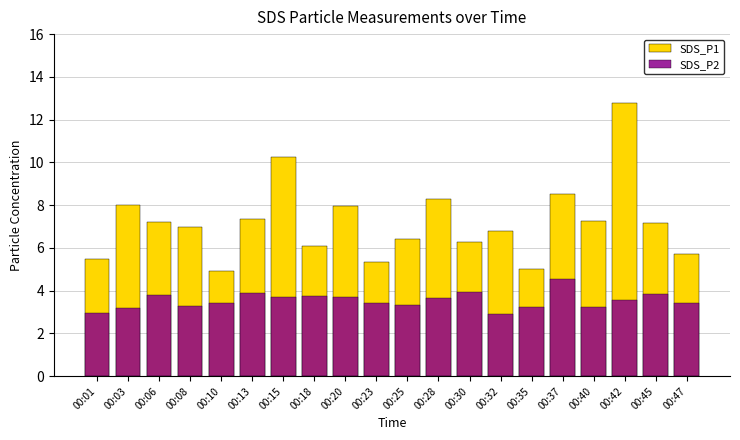

Reading left to right, what are all the values shown in this chart?

SDS_P1: 00:01=5.5	00:03=8.0	00:06=7.2	00:08=7.0	00:10=4.9	00:13=7.3	00:15=10.2	00:18=6.1	00:20=8.0	00:23=5.3	00:25=6.4	00:28=8.3	00:30=6.3	00:32=6.8	00:35=5.0	00:37=8.5	00:40=7.3	00:42=12.8	00:45=7.2	00:47=5.7
SDS_P2: 00:01=3.0	00:03=3.2	00:06=3.8	00:08=3.3	00:10=3.4	00:13=3.9	00:15=3.7	00:18=3.8	00:20=3.7	00:23=3.4	00:25=3.3	00:28=3.6	00:30=3.9	00:32=2.9	00:35=3.2	00:37=4.5	00:40=3.2	00:42=3.5	00:45=3.8	00:47=3.4